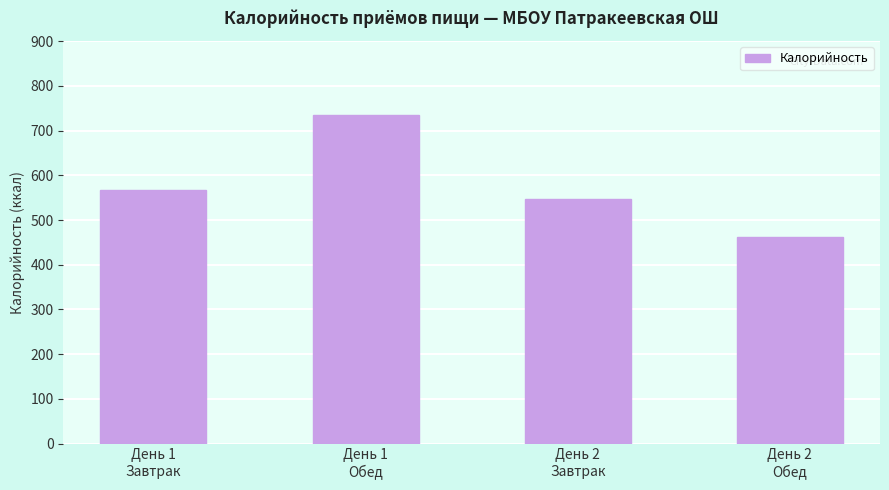

Which label corresponds to the largest value in the chart?

День 1
Обед